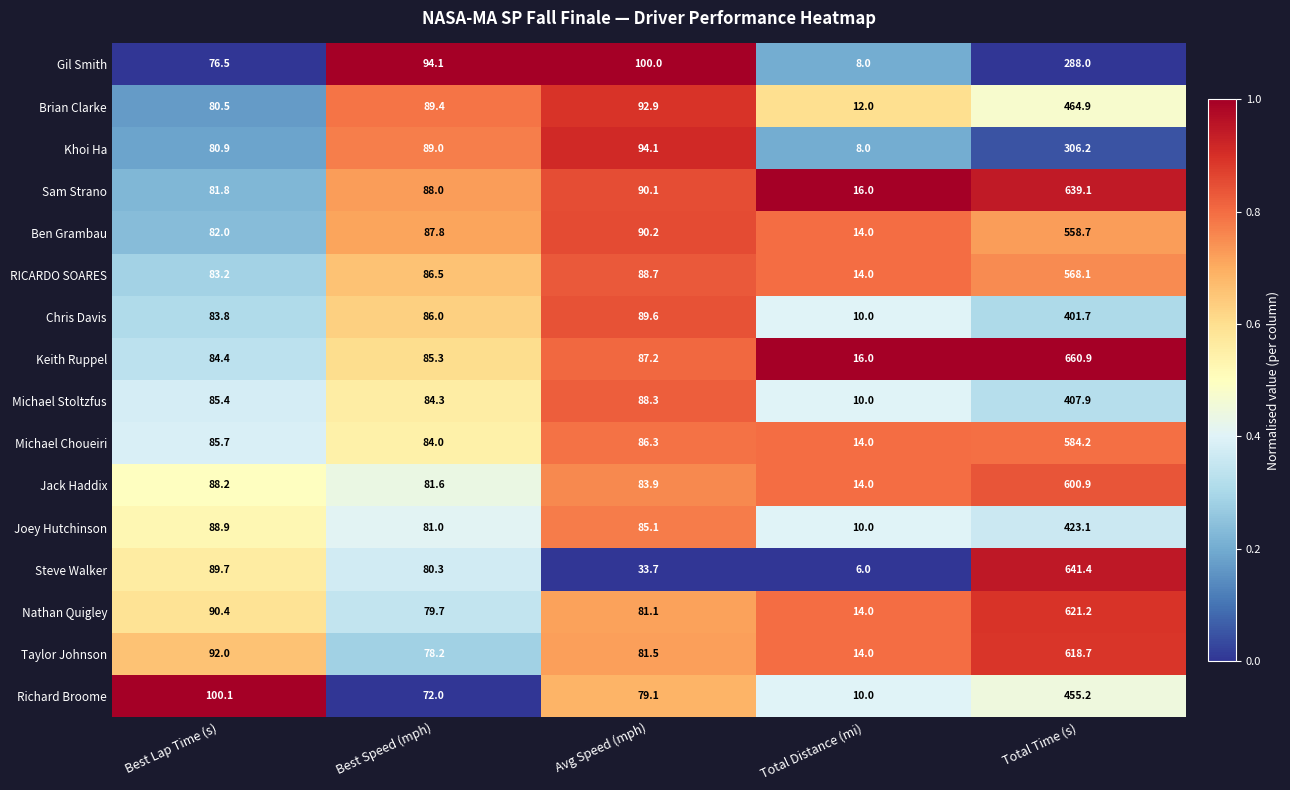

Count the number of categories in the chart.

5